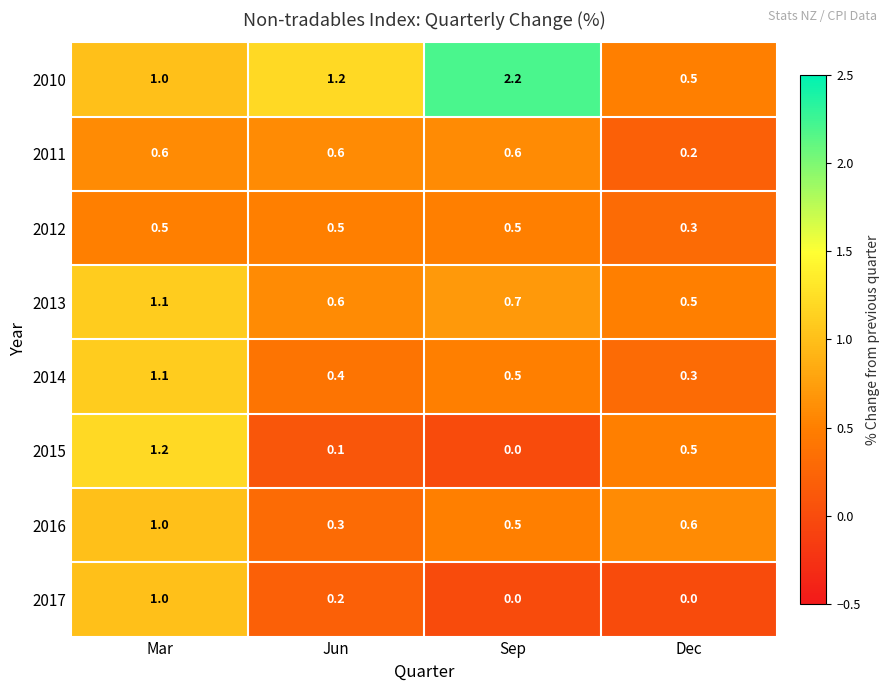

Is it true that 2015 equals 0.2 at Dec?

False